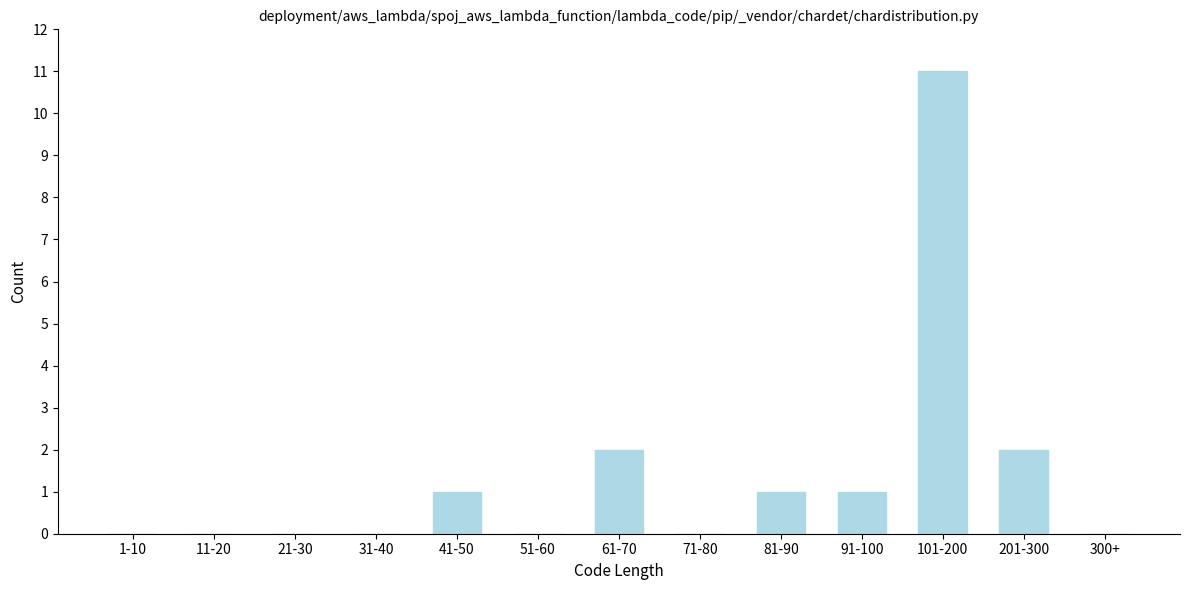

Reading left to right, list all the values displayed in this chart.

1-10=0	11-20=0	21-30=0	31-40=0	41-50=1	51-60=0	61-70=2	71-80=0	81-90=1	91-100=1	101-200=11	201-300=2	300+=0